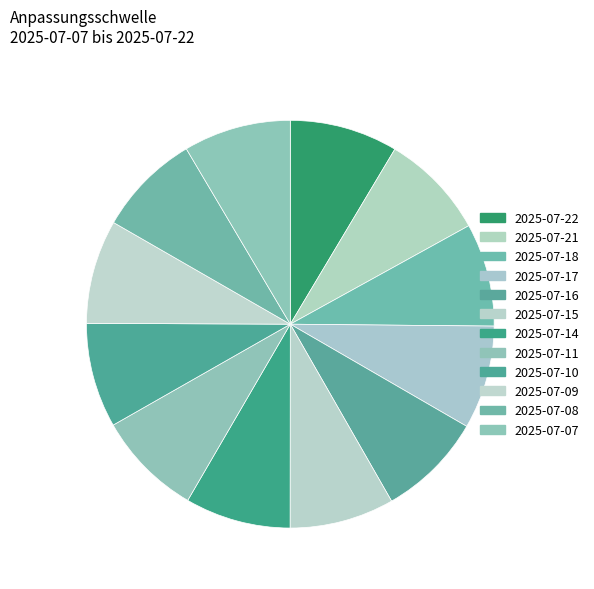

Count the number of slices in the pie.

12